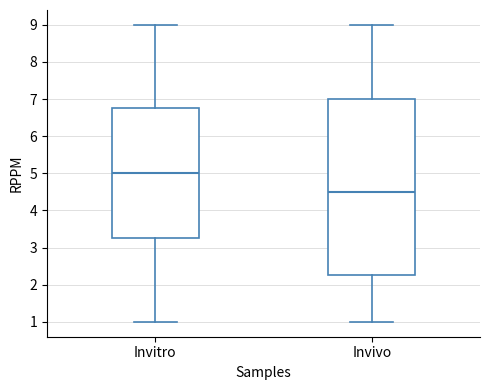

Where is the lower edge of the box for Invitro on the y-axis? The values are not printed on the chart, so give them approximately, as read against the axis.

3.3